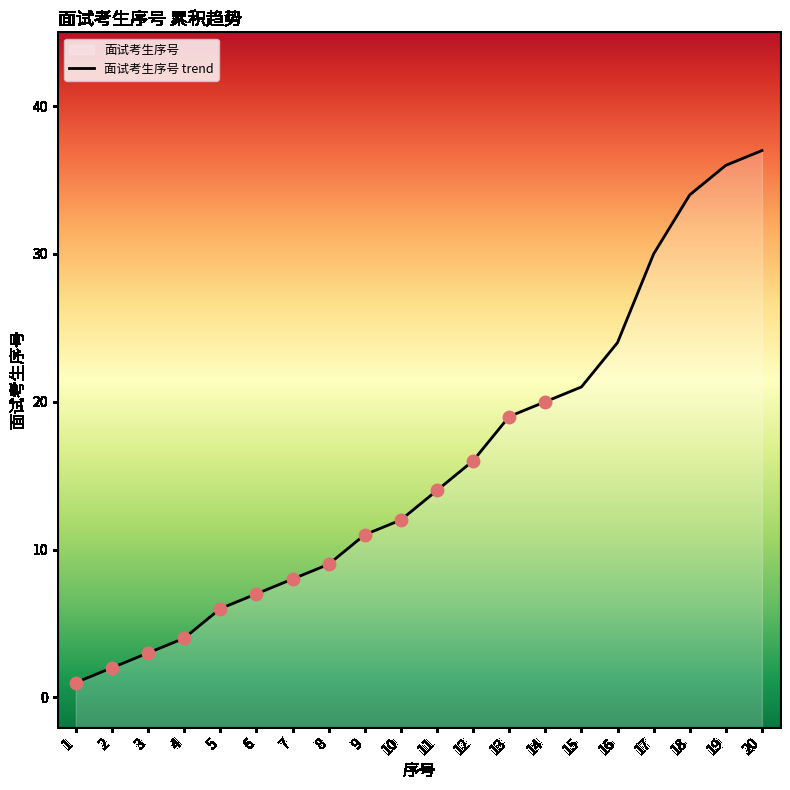

Which has a higher value, 1 or 5?

5